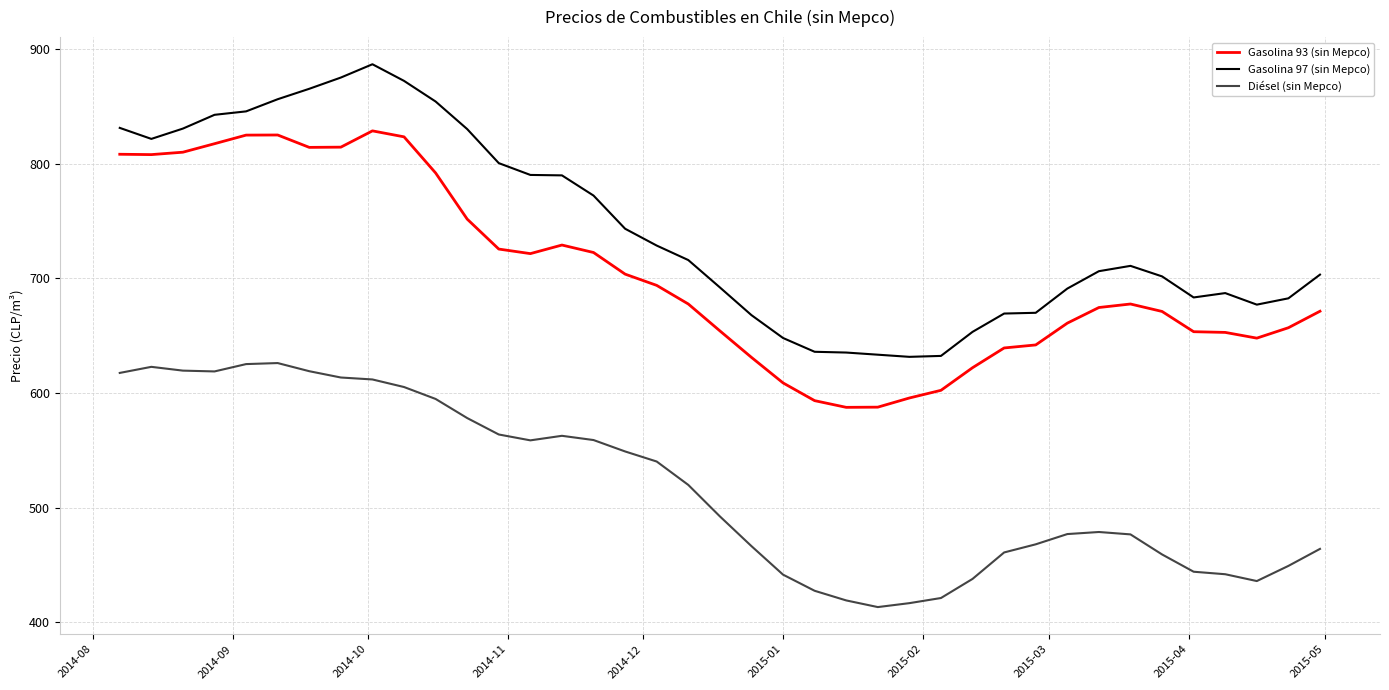

What is the minimum value for Gasolina 93 (sin Mepco)?

587.6